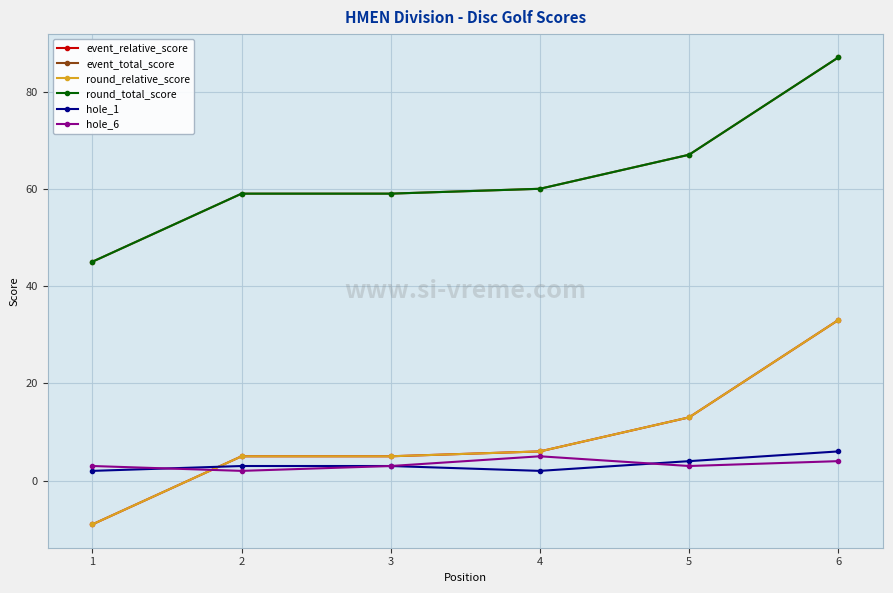

Does the chart have visible grid lines?

Yes